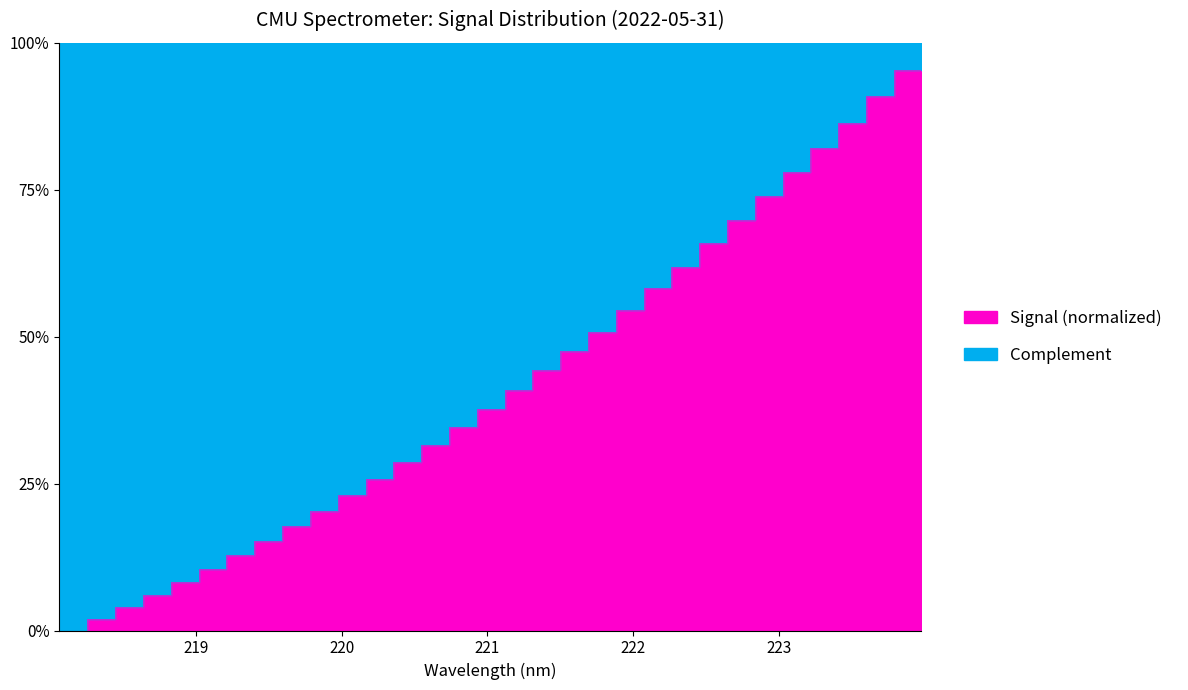

Where does the data first go above 40?

221.1174